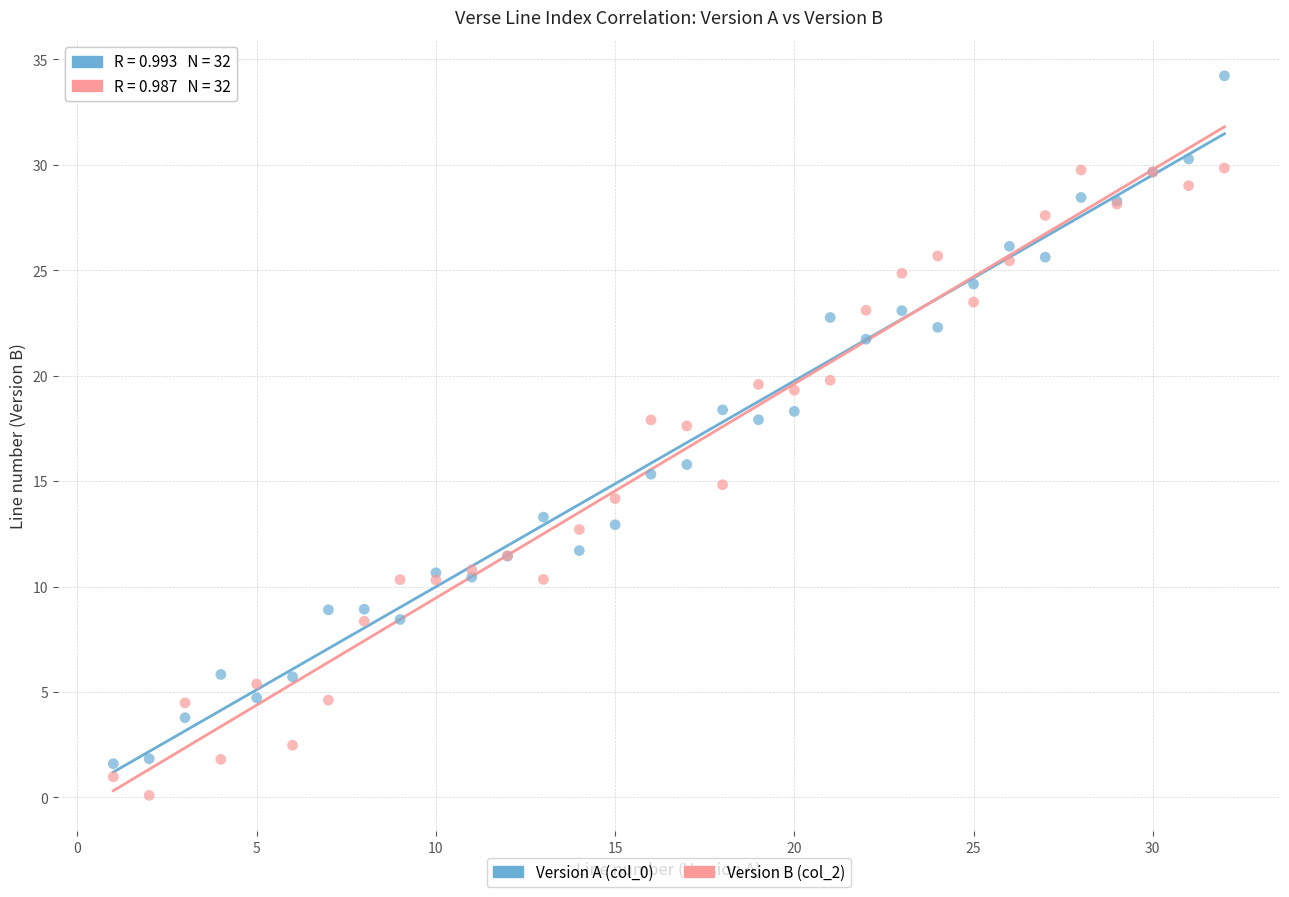

What is the X range (max minus min) for the scatter plot?

31.0